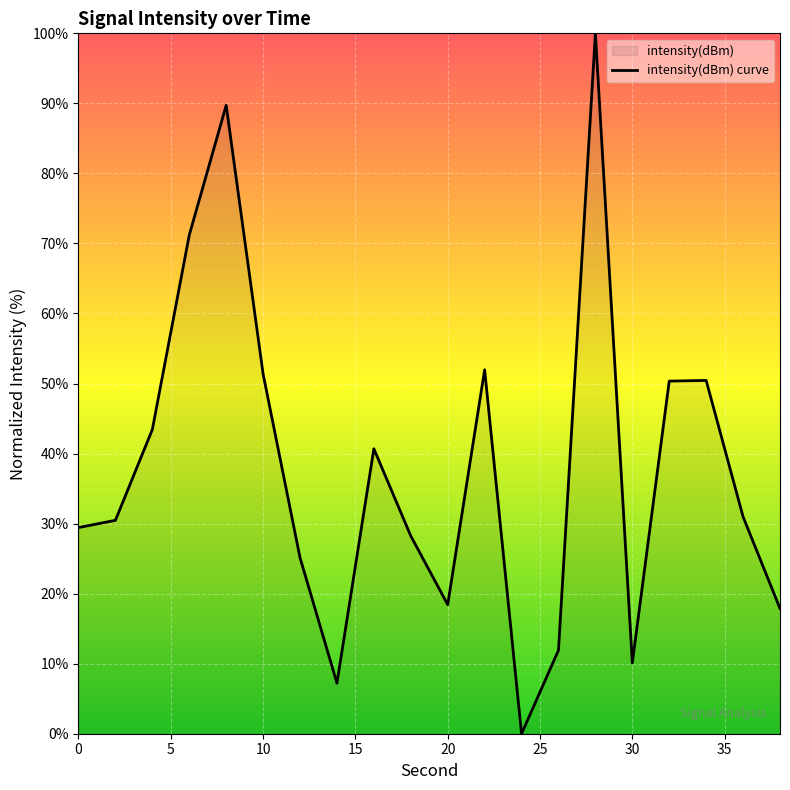

List the labels in order of value, smallest first.

24, 14, 30, 26, 38, 20, 12, 18, 0, 2, 36, 16, 4, 32, 34, 10, 22, 6, 8, 28